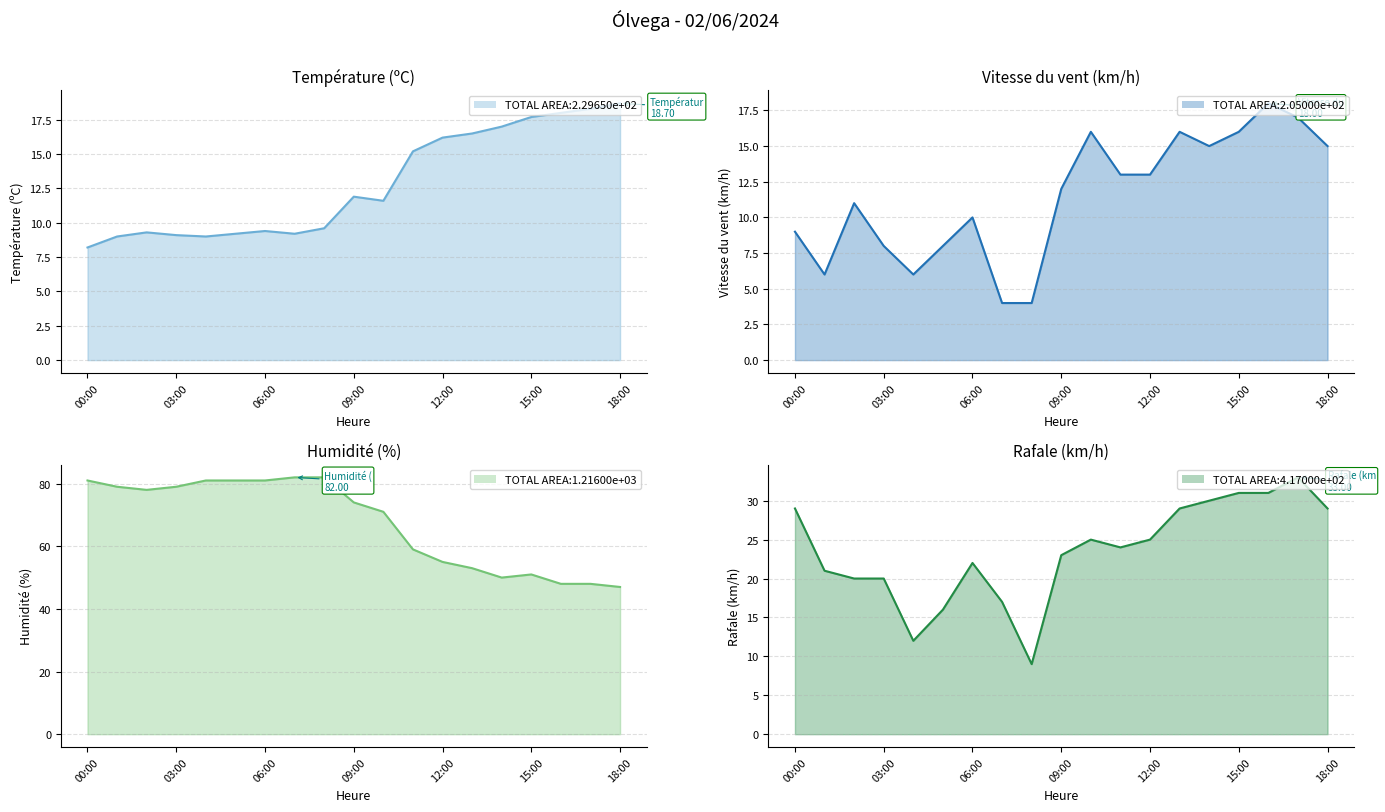

How many values in the Vitesse du vent (km/h) series are below 12?

9